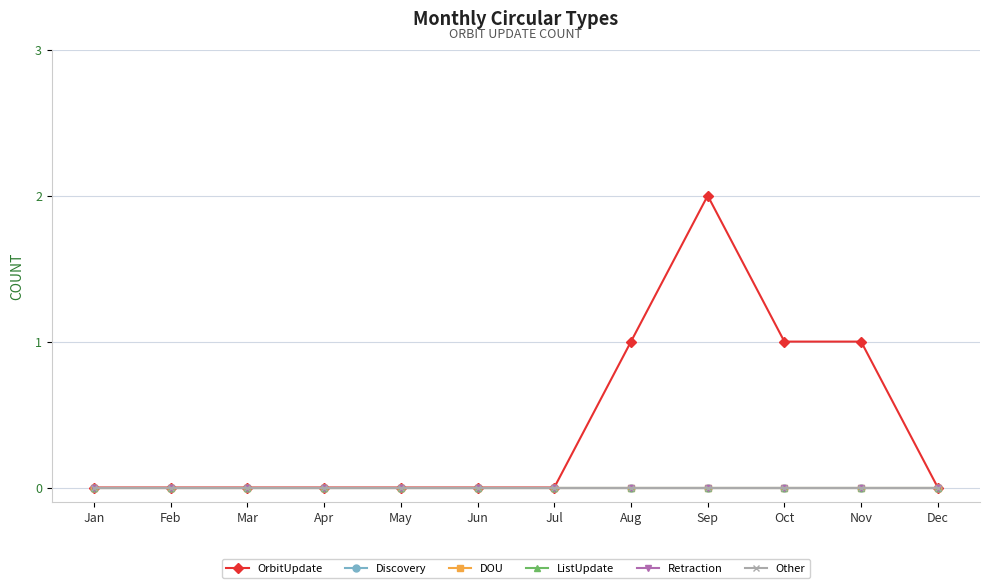

True or false: Retraction and Discovery cross at least once.

False